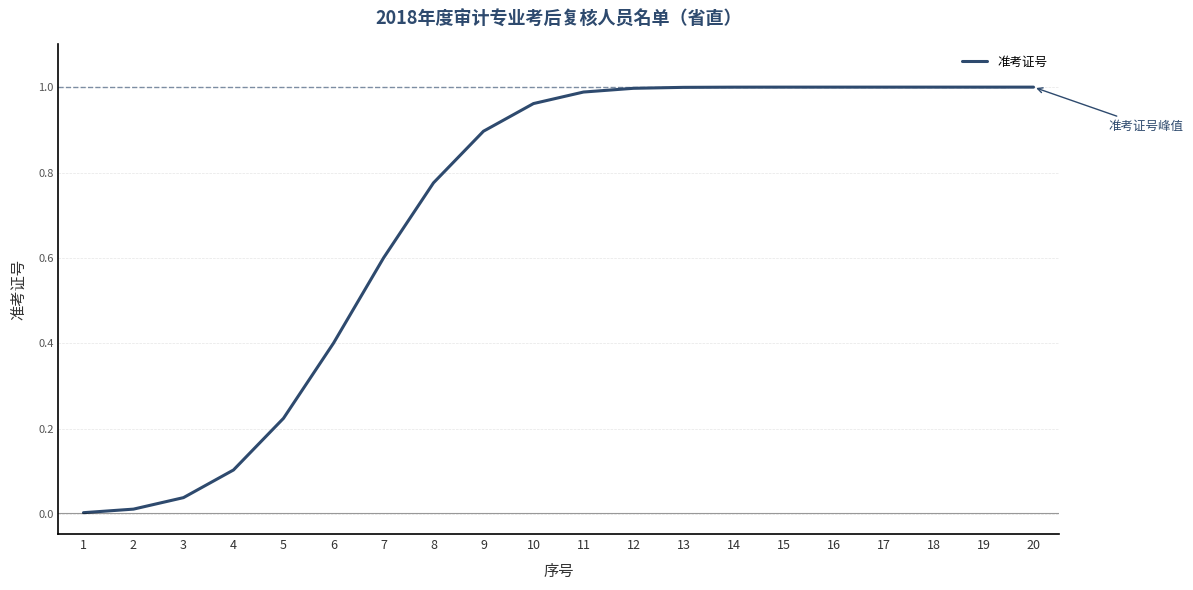

Between 4 and 3, which is larger?

4